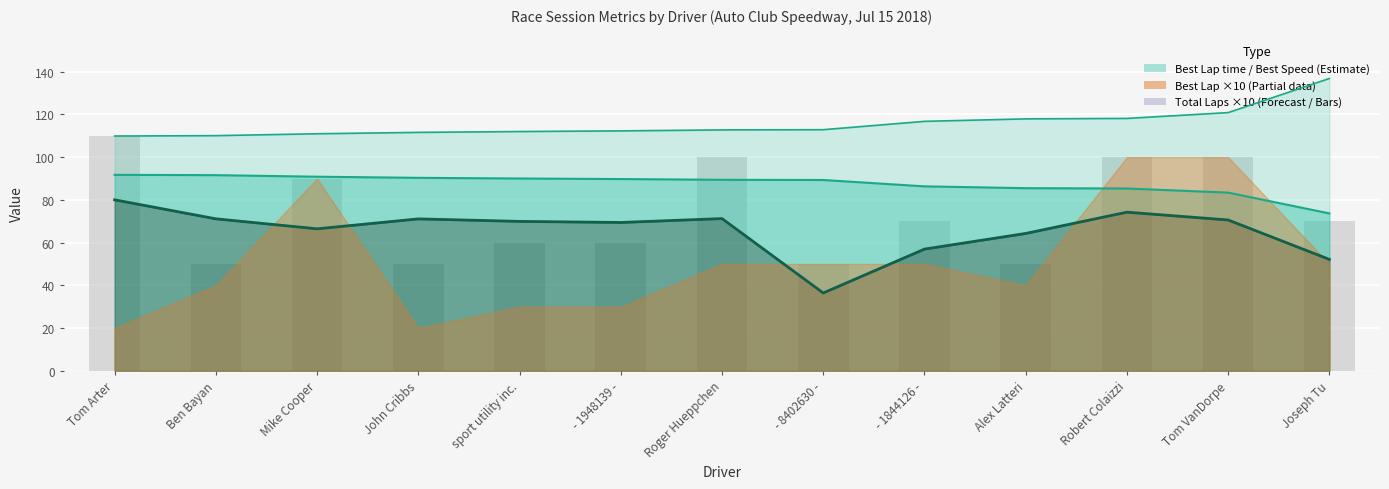

True or false: the data shows 44 at Tom VanDorpe.

False